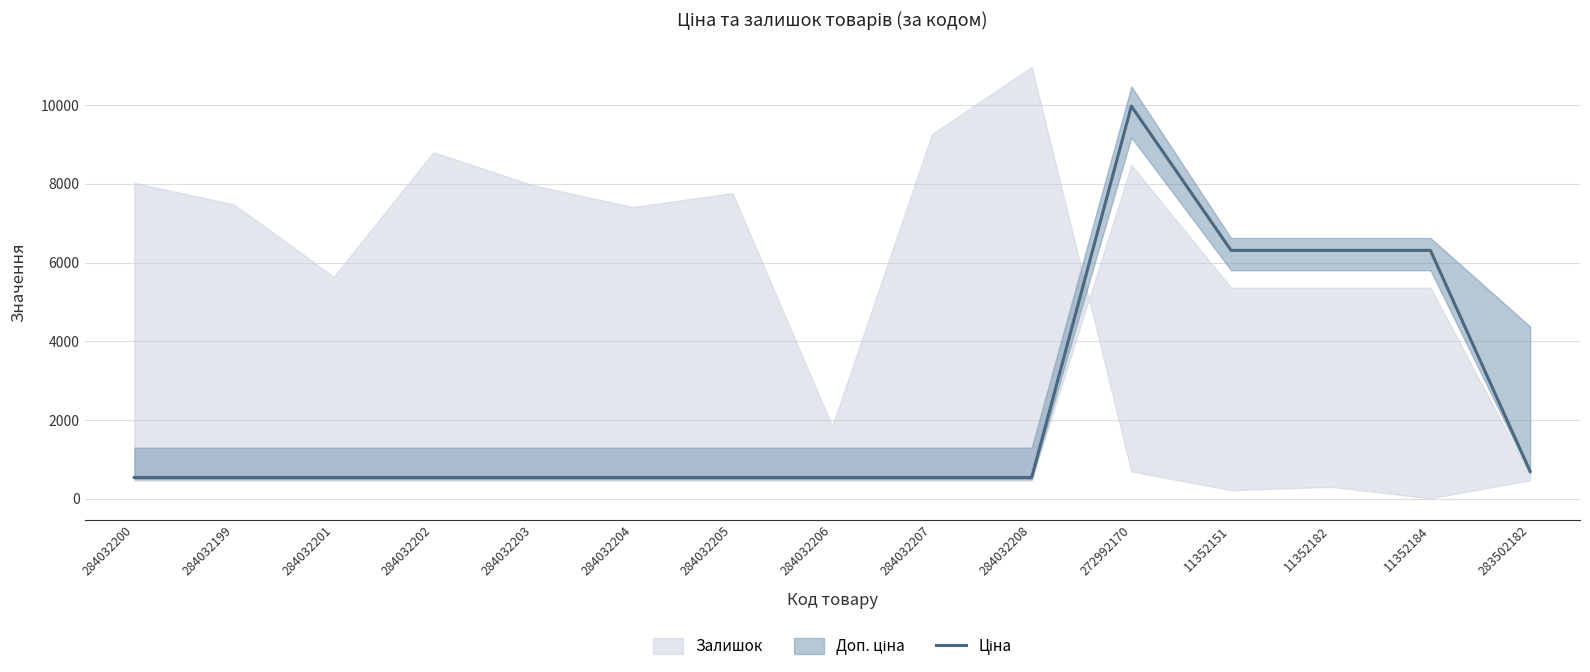

Read the value at 272992170.

9975.0